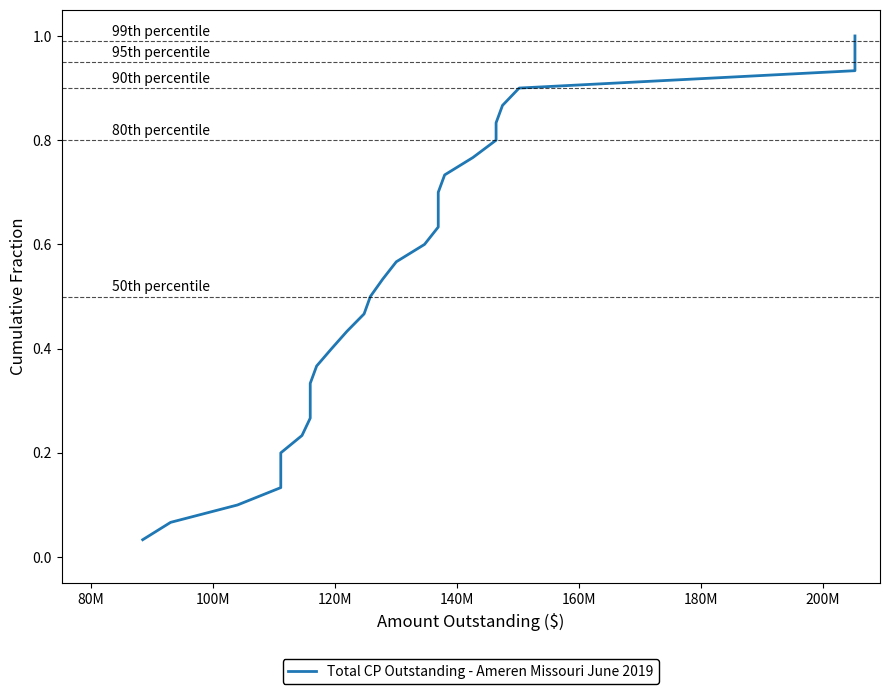

Reading left to right, list all the values displayed in this chart.

0.0	0.1	0.1	0.1	0.2	0.2	0.2	0.3	0.3	0.3	0.4	0.4	0.4	0.5	0.5	0.5	0.6	0.6	0.6	0.7	0.7	0.7	0.8	0.8	0.8	0.9	0.9	0.9	1.0	1.0